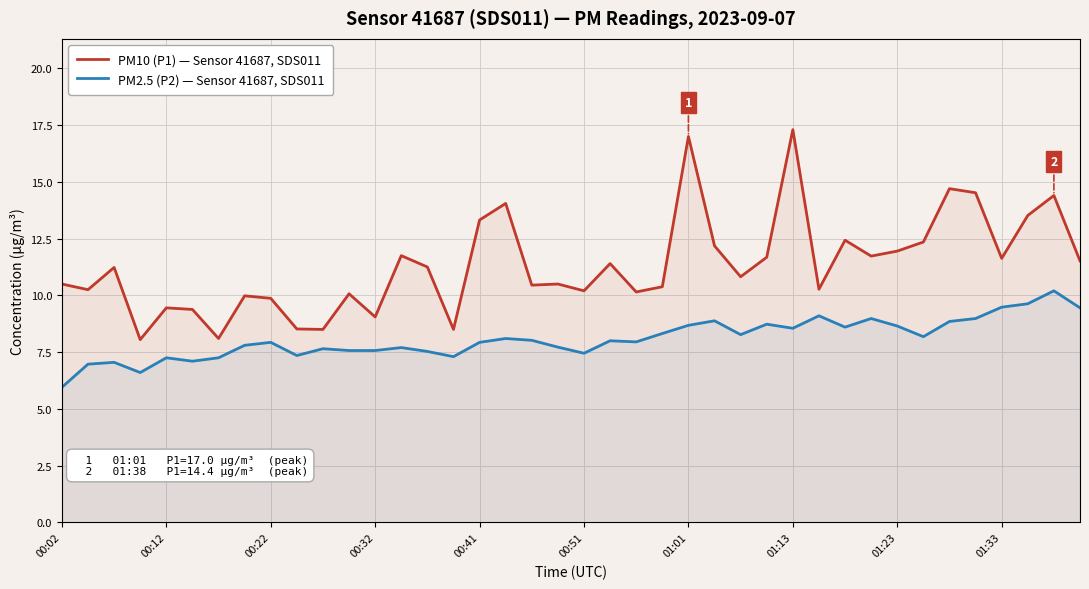

Which series has the largest total across all categories?

PM10 (P1) — Sensor 41687, SDS011